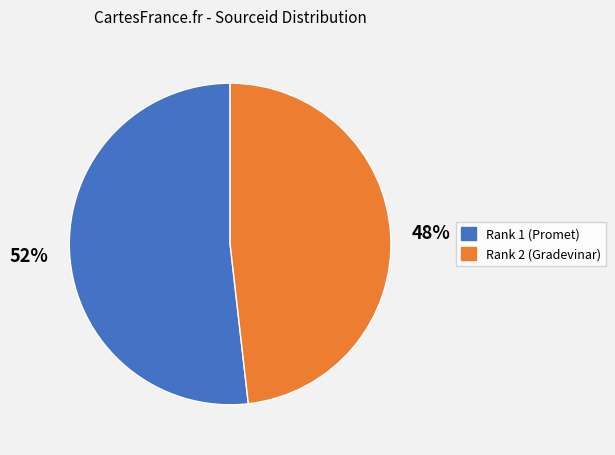

Does Rank 1 (Promet) represent more than half of the total?

Yes